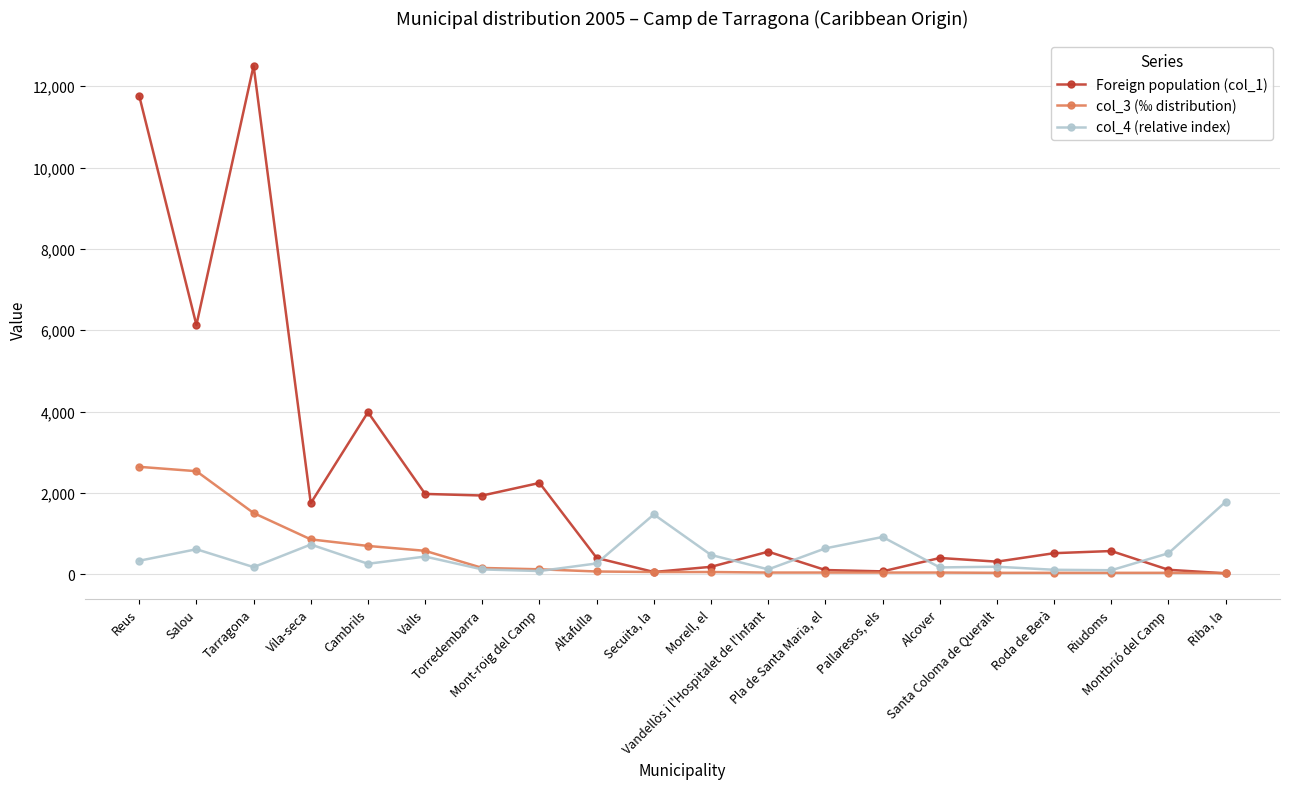

At which category is the sum across all series the highest?

Reus